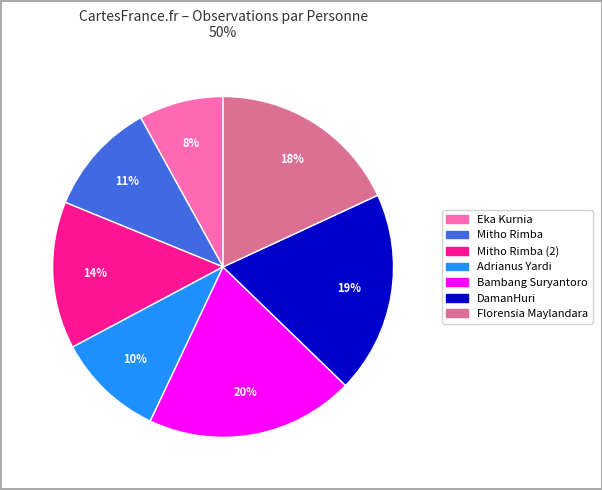

Is there any slice that represents more than half of the pie?

No